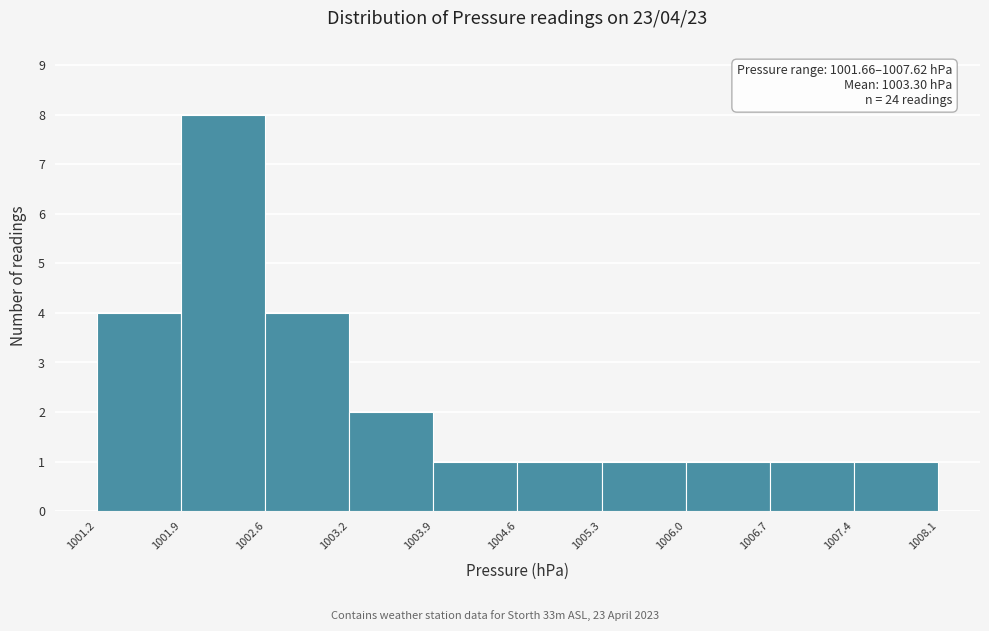

Which range on the x-axis has the tallest bar?

1001.9 to 1002.6